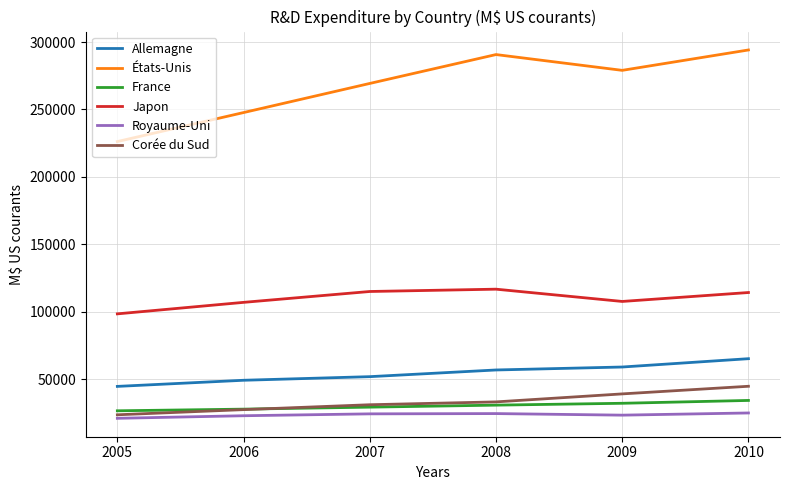

Which series has the largest total across all categories?

États-Unis